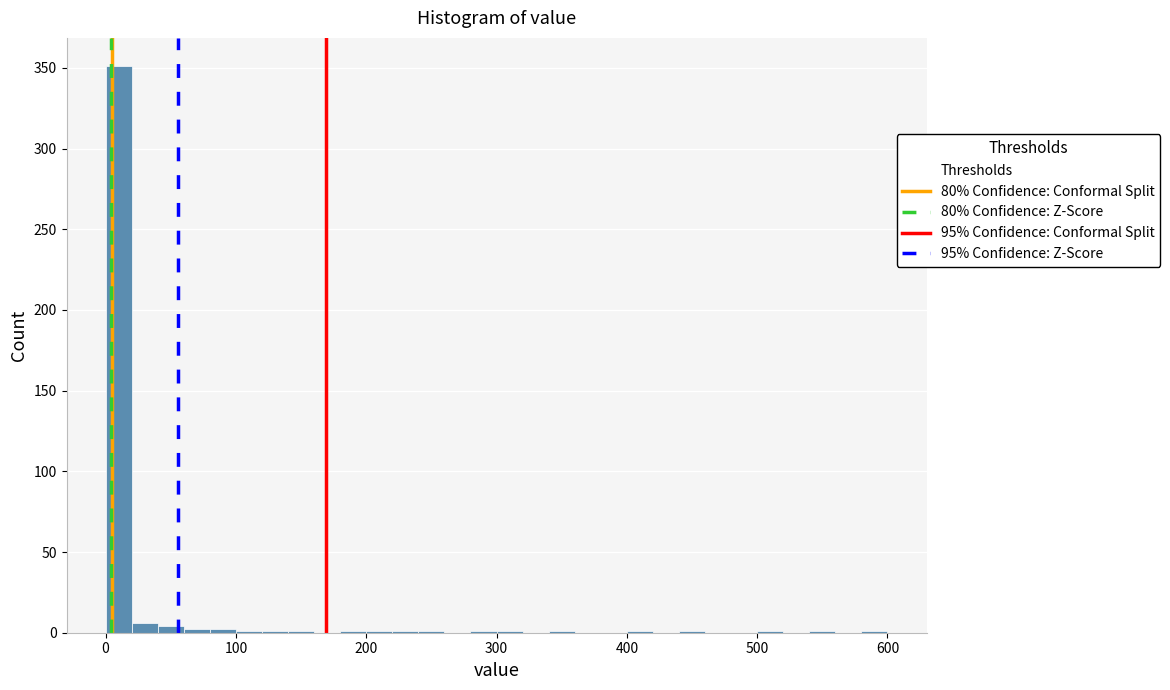

Around what value on the x-axis is the tallest bar? Give the approximate position of its centre, as read against the axis.

10